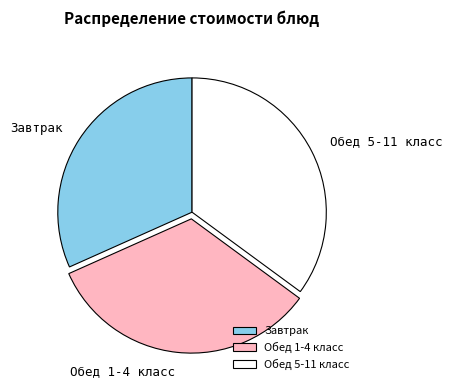

Which category has the smallest portion of the pie?

Завтрак